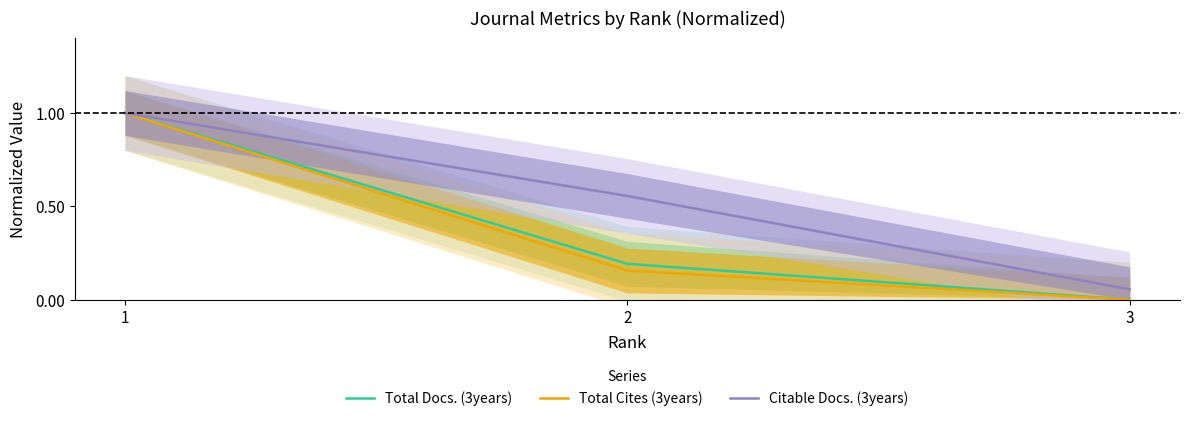

Which series changed the most between 2 and 3?

Citable Docs. (3years)